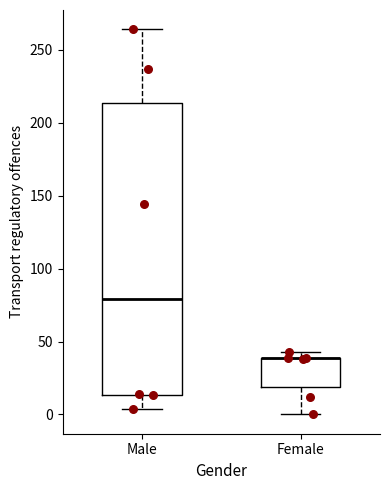

Where is the lower edge of the box for Female on the y-axis? The values are not printed on the chart, so give them approximately, as read against the axis.

20